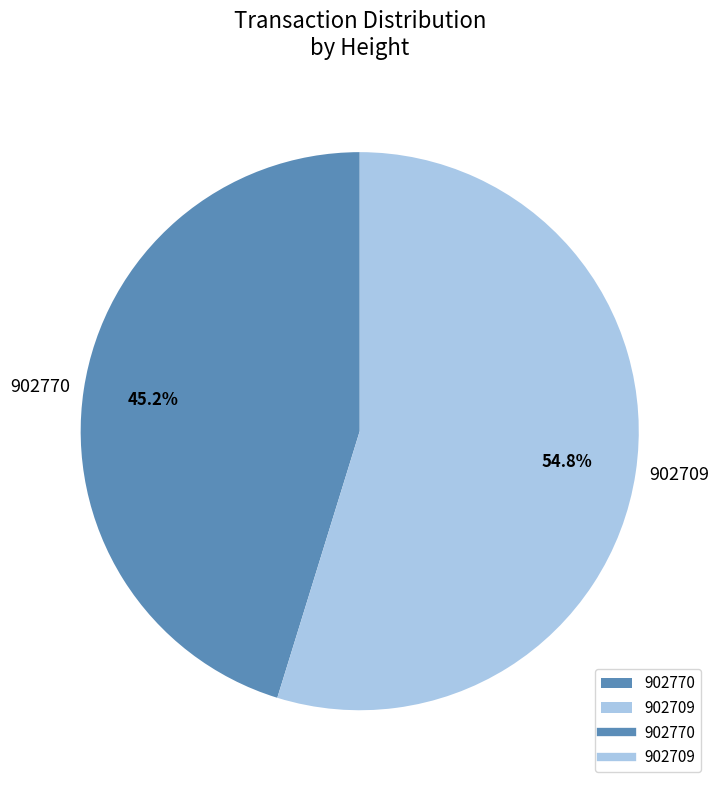

The 902770 slice represents 45% of the pie. True or false?

True